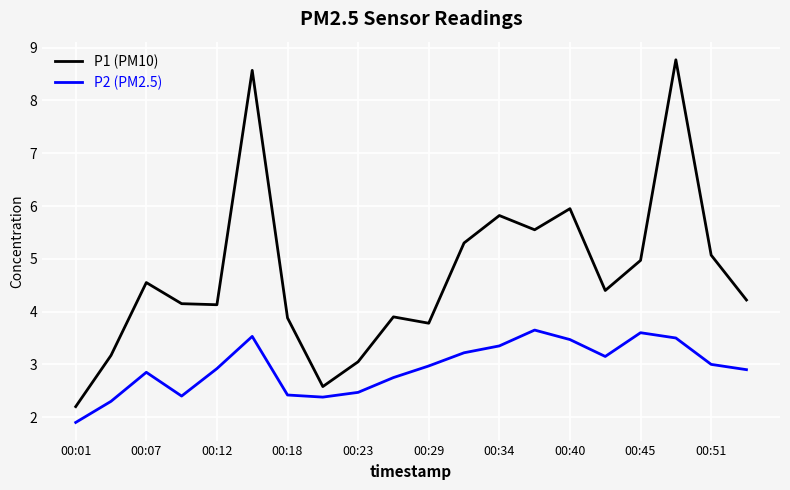

What is the minimum value shown in the chart?

1.9